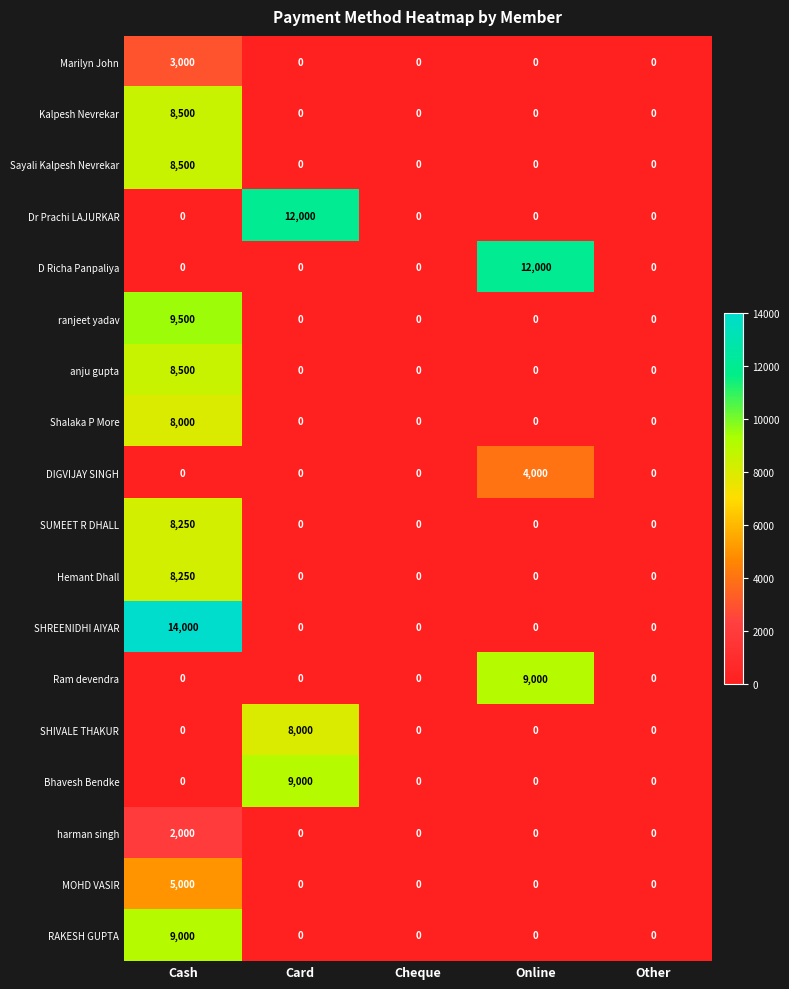

What is the sum of the Kalpesh Nevrekar values at Cash and Other?

8500